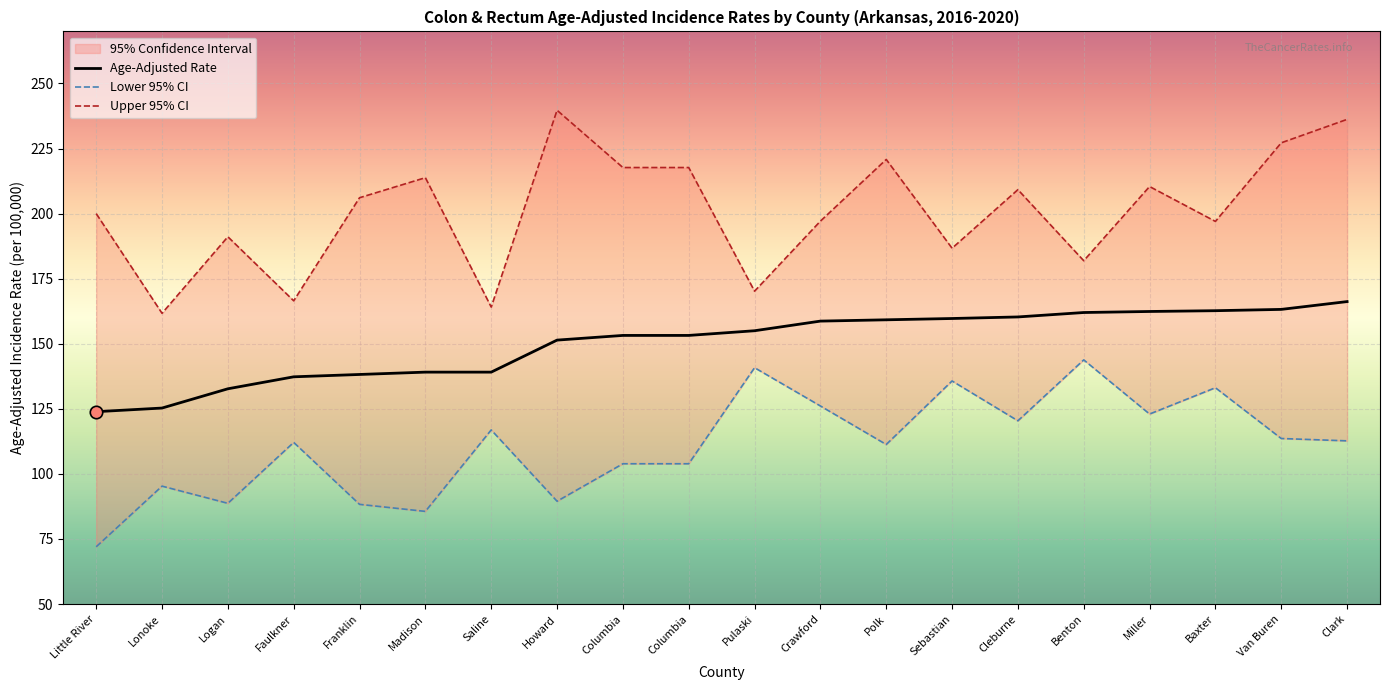

Which series contains the highest Y value?

Upper 95% CI